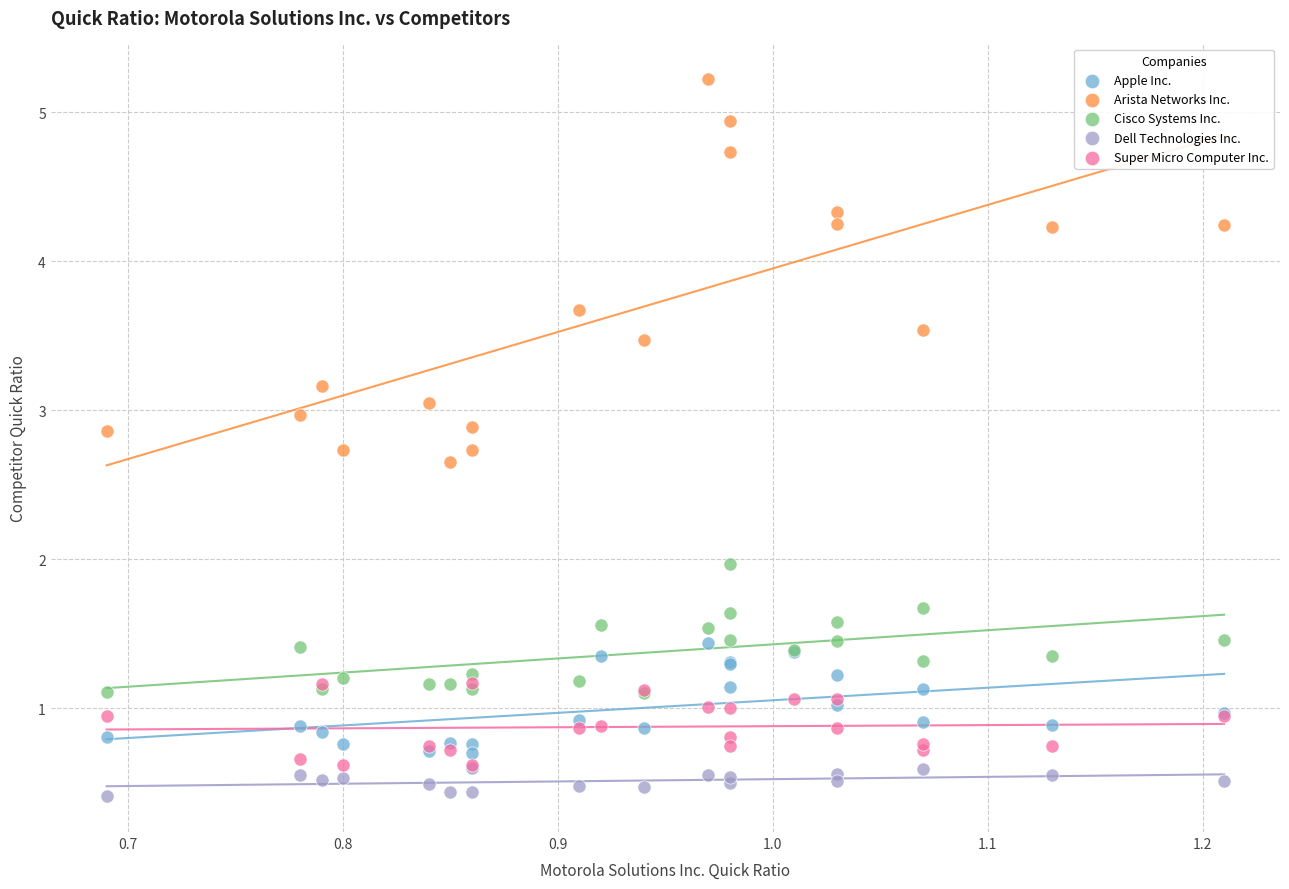

Which series has the largest Y range (max minus min)?

Arista Networks Inc.